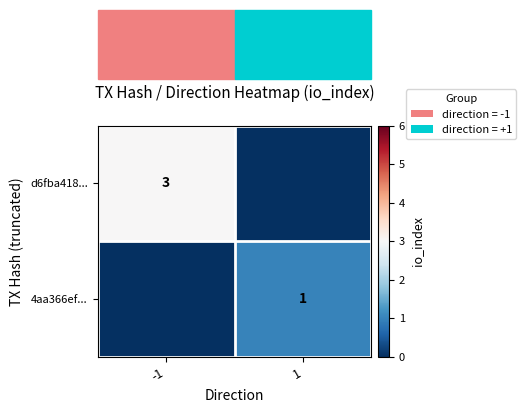

How many series are shown in this chart?

2